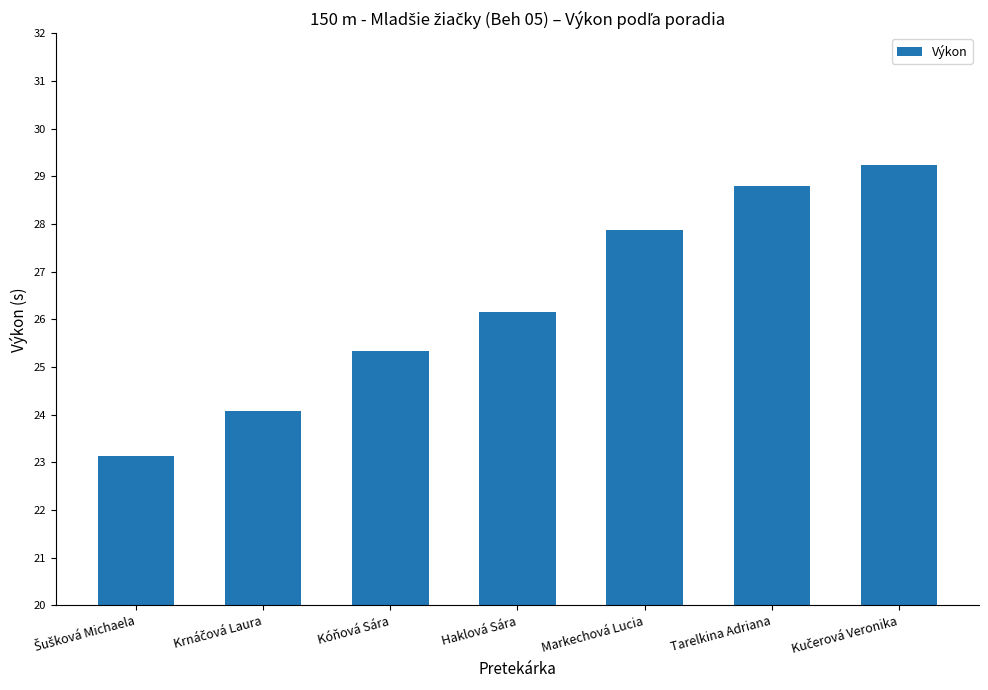

True or false: the data shows 35.6 at Haklová Sára.

False